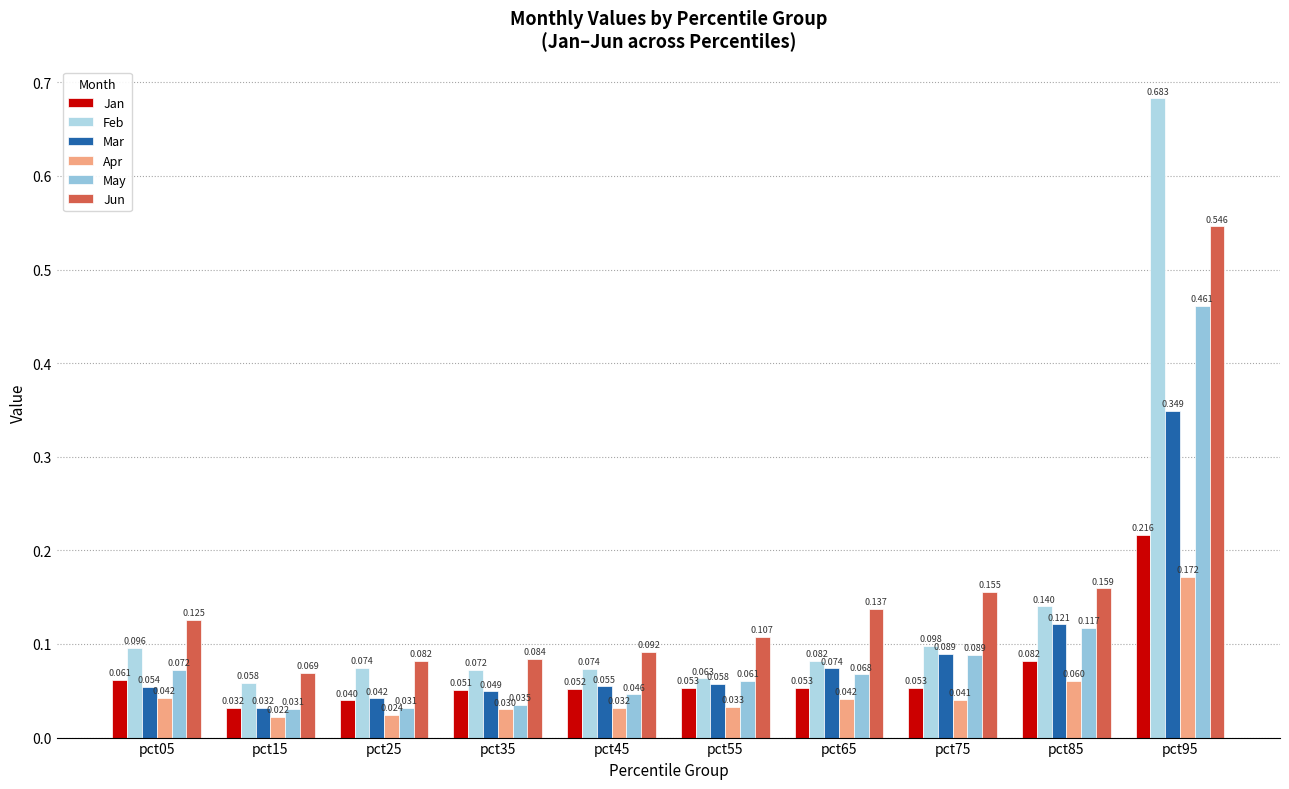

What is the difference between the maximum and minimum values in the Jan series?

0.2